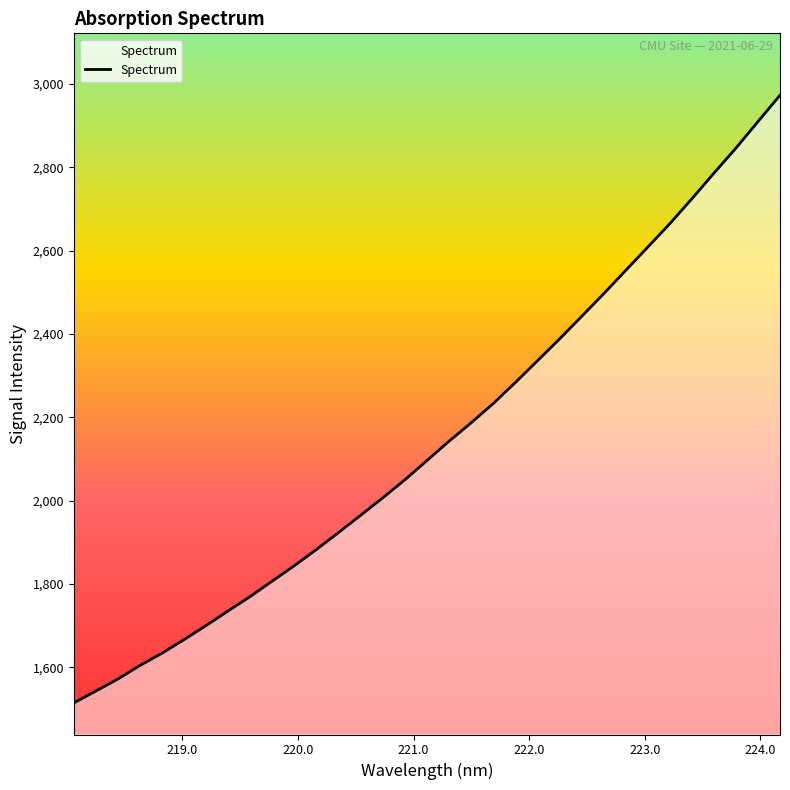

What is the difference between the maximum and minimum values?

1458.3